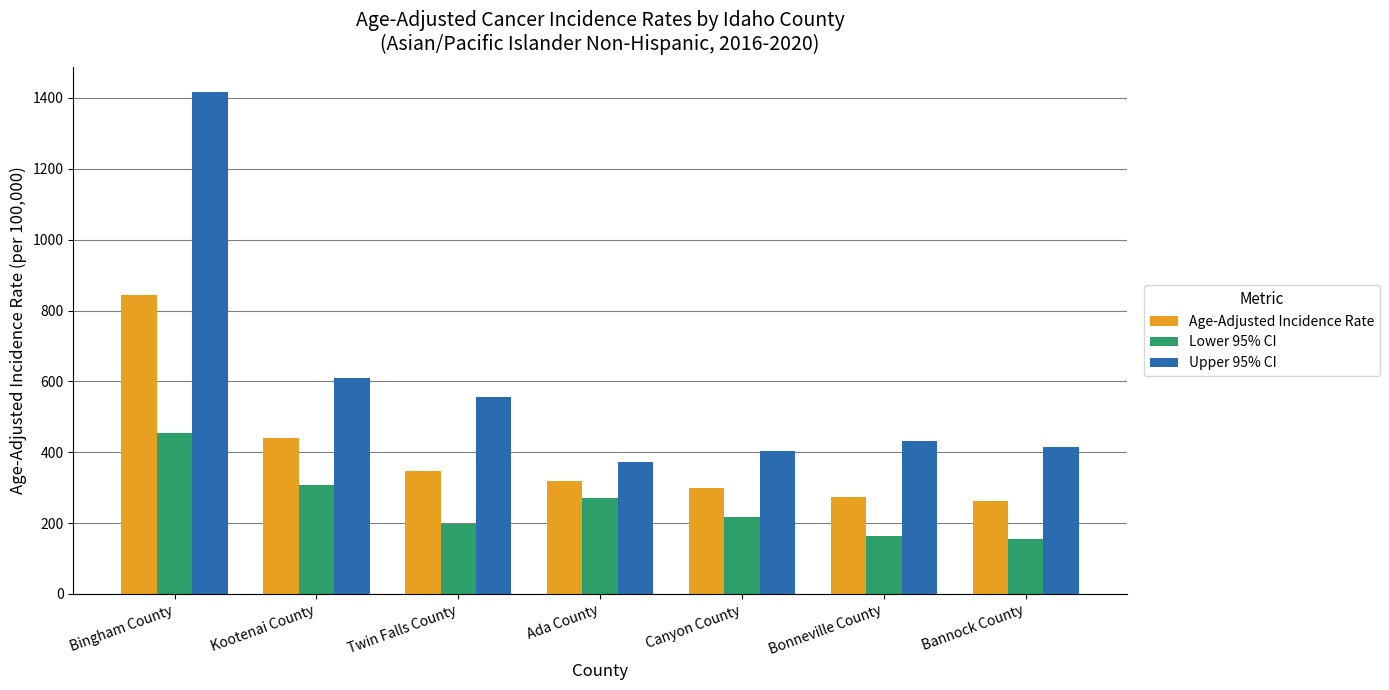

What position from the right is Twin Falls County?

5